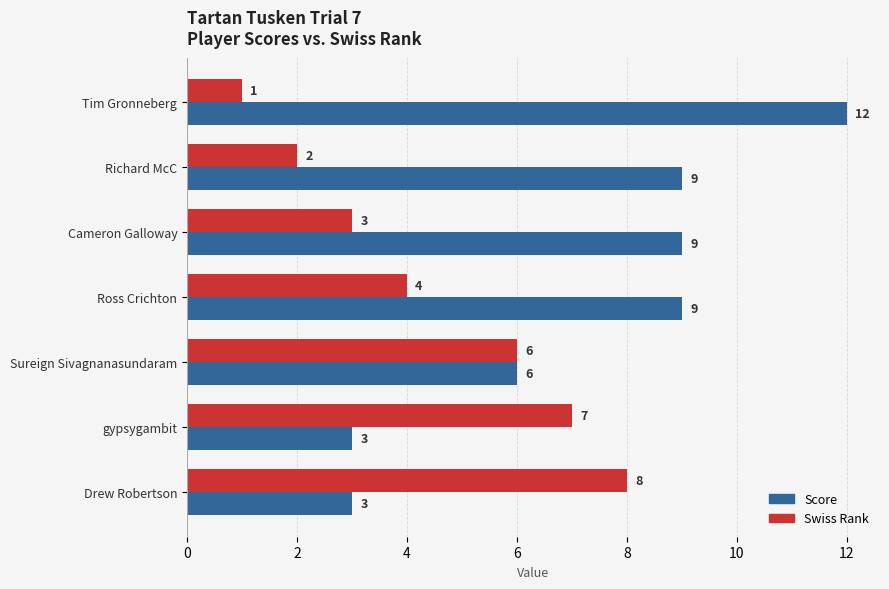

What is the minimum value shown in the chart?

1